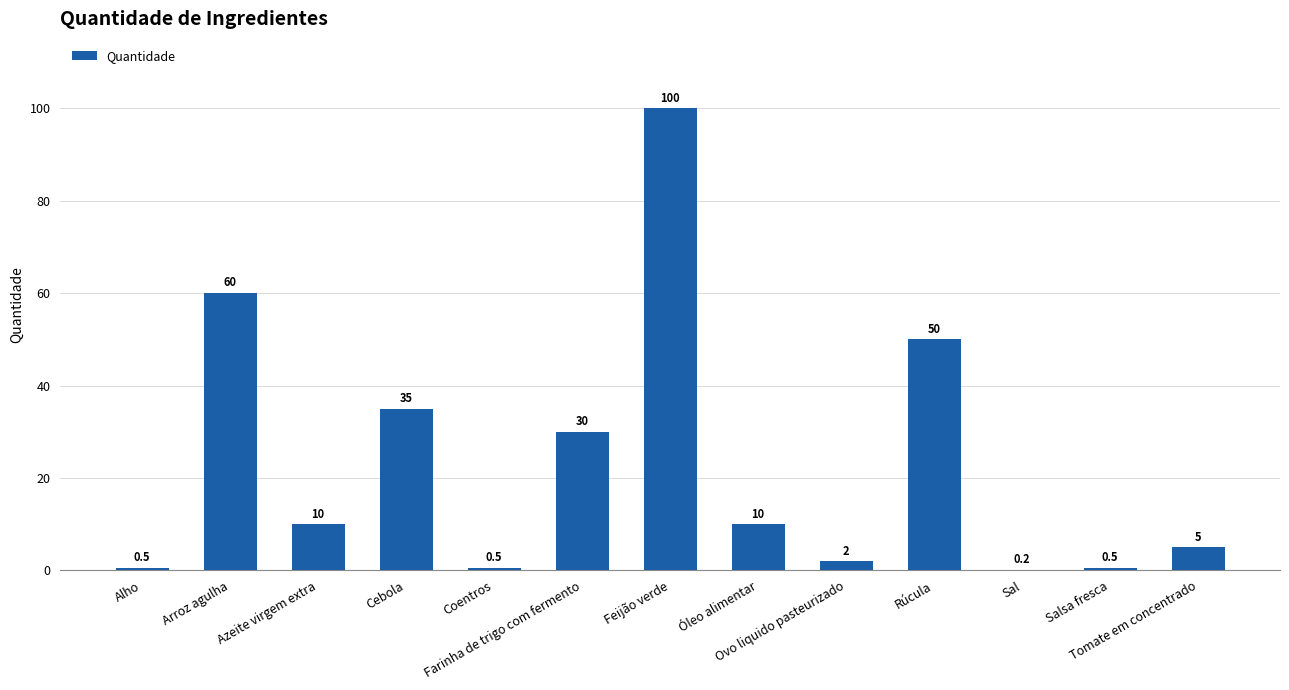

Are the bars grouped side by side (vs. stacked)?

No